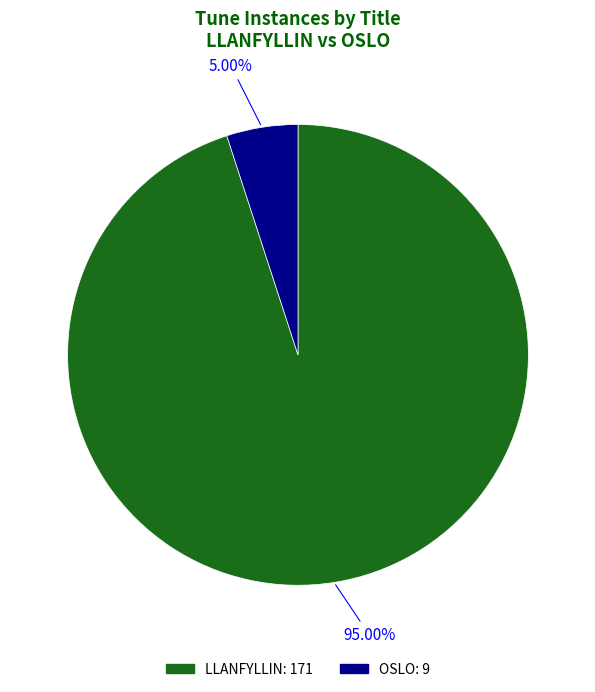

Count the number of slices in the pie.

2